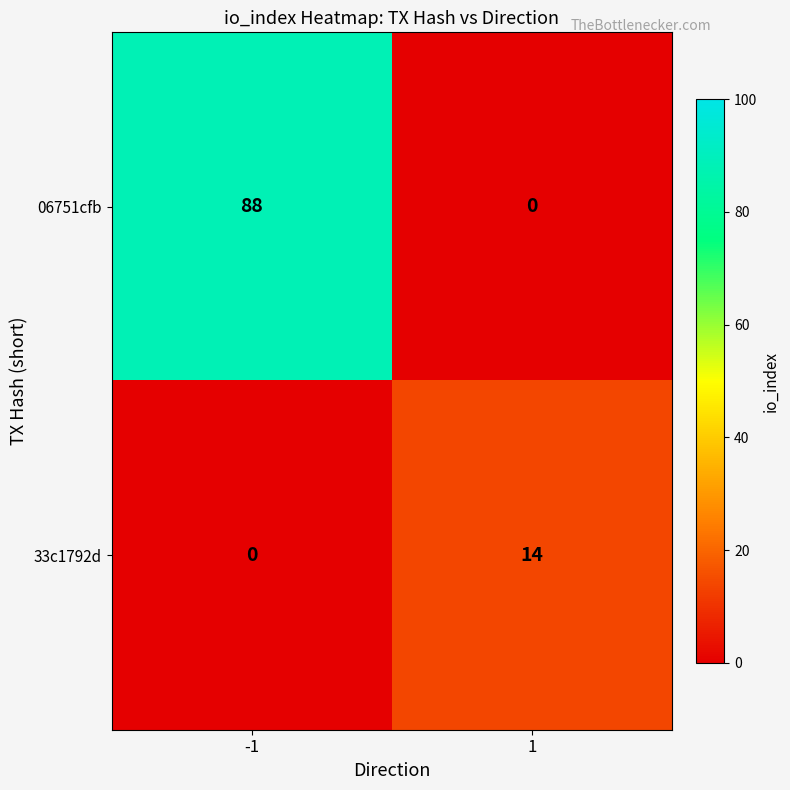

Reading left to right, extract all data points from this chart.

06751cfb: -1=88	1=0
33c1792d: -1=0	1=14